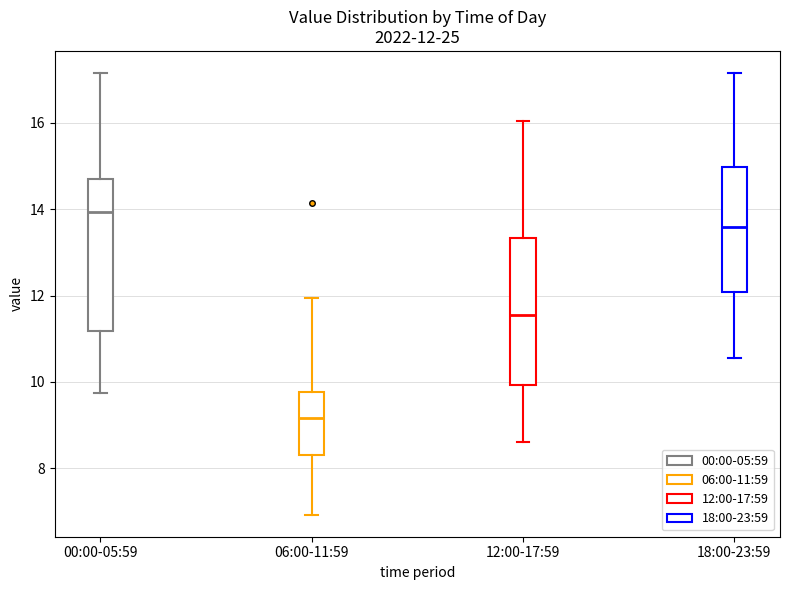

Which box's median line is the lowest?

06:00-11:59